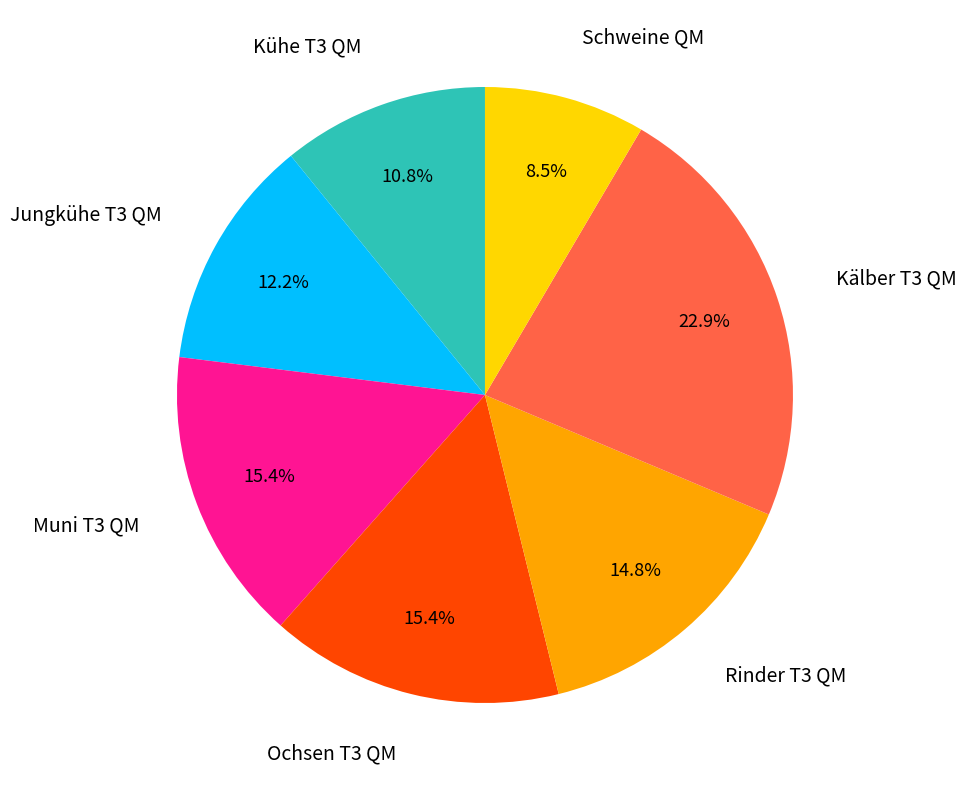

Does any single category account for the majority?

No